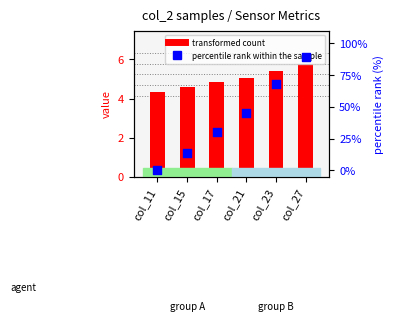

What is the total value across all series at col_11?

4.4